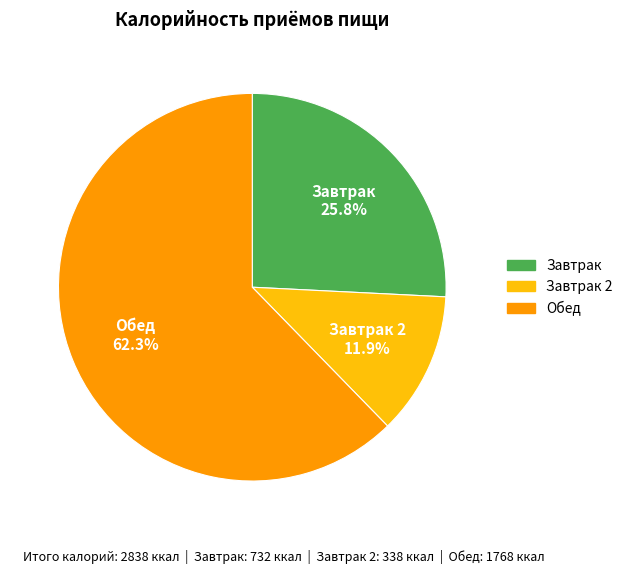

Does any single category account for the majority?

Yes